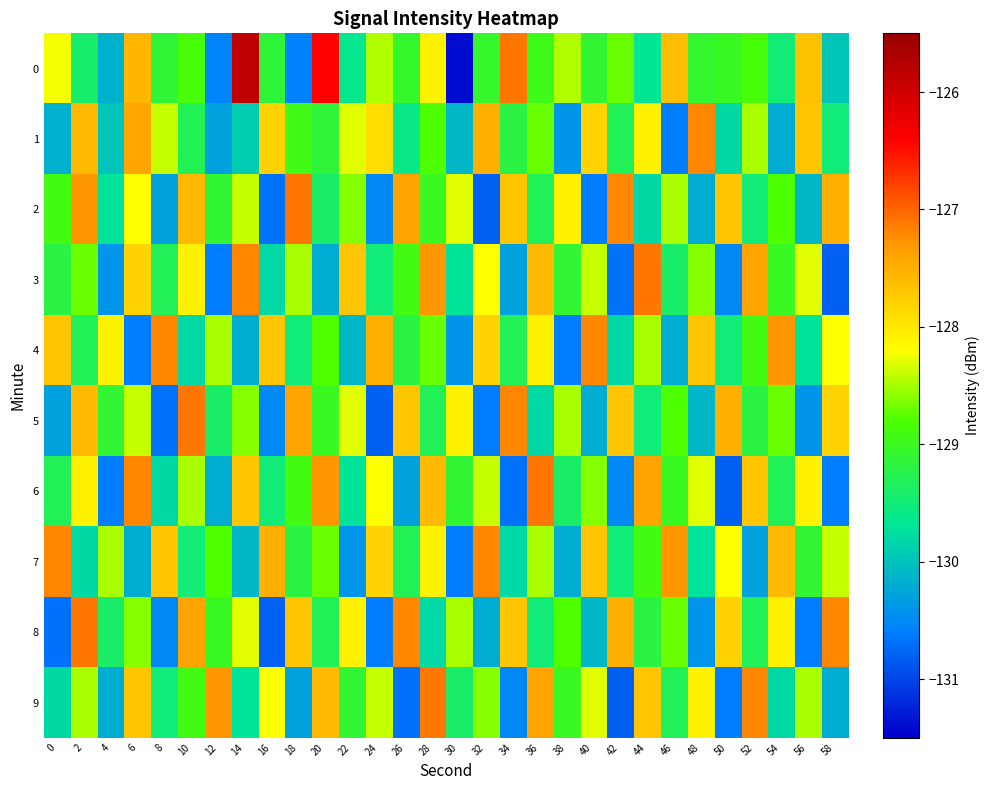

Which series changed the most between 16 and 42?

2